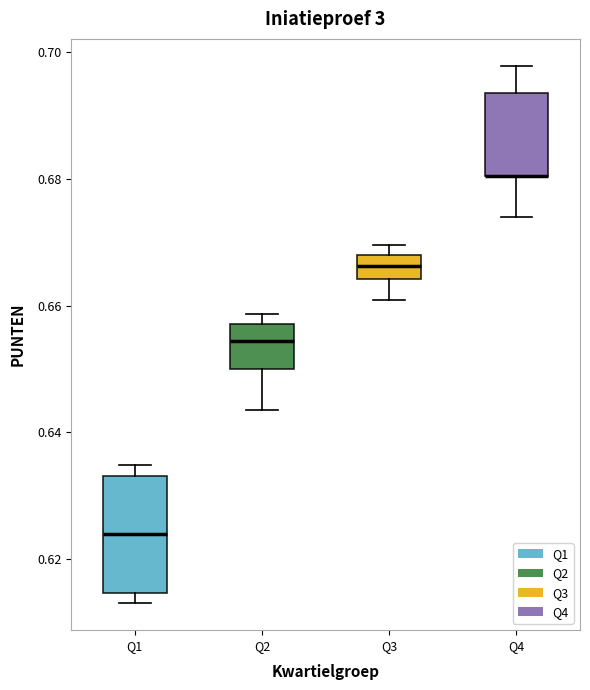

Reading left to right, transcribe this box plot: for each box, give where its median line is, the range the box spans, and where its two whiskers end, as read against the y-axis. The values are not printed on the chart, so give them approximately, as read against the axis.

Q1: median 0.624, box 0.614 to 0.634, whiskers 0.614 (just below the box's lower edge) to 0.634 (just above the box's upper edge)
Q2: median 0.654, box 0.650 to 0.658, whiskers 0.644 to 0.658 (just above the box's upper edge)
Q3: median 0.666, box 0.664 to 0.668, whiskers 0.660 to 0.670
Q4: median 0.680 (drawn on the box's lower edge), box 0.680 to 0.694, whiskers 0.674 to 0.698